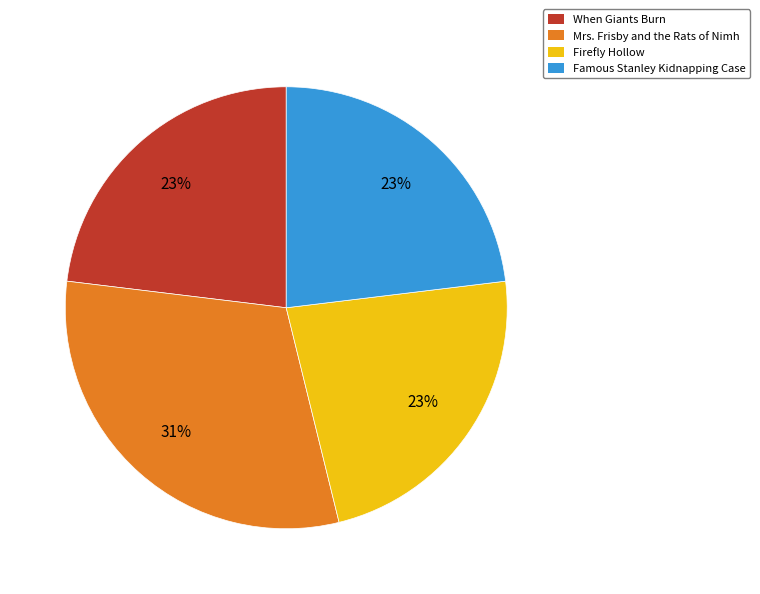

Which has a higher value, Mrs. Frisby and the Rats of Nimh or Famous Stanley Kidnapping Case?

Mrs. Frisby and the Rats of Nimh